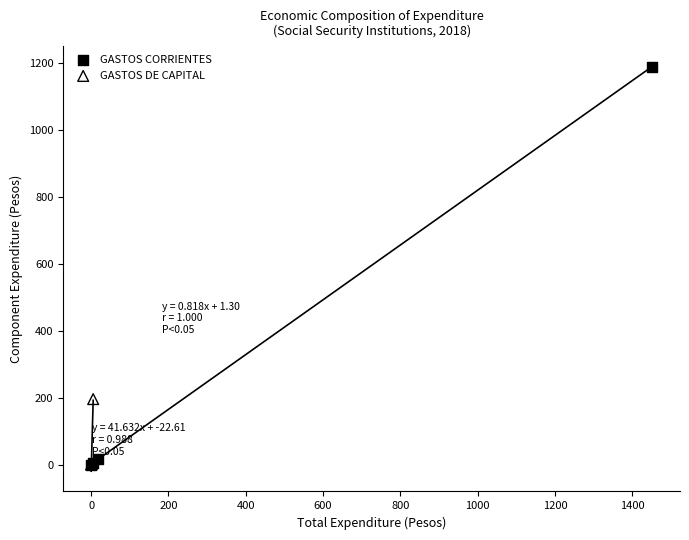

Which series contains the highest Y value?

GASTOS CORRIENTES